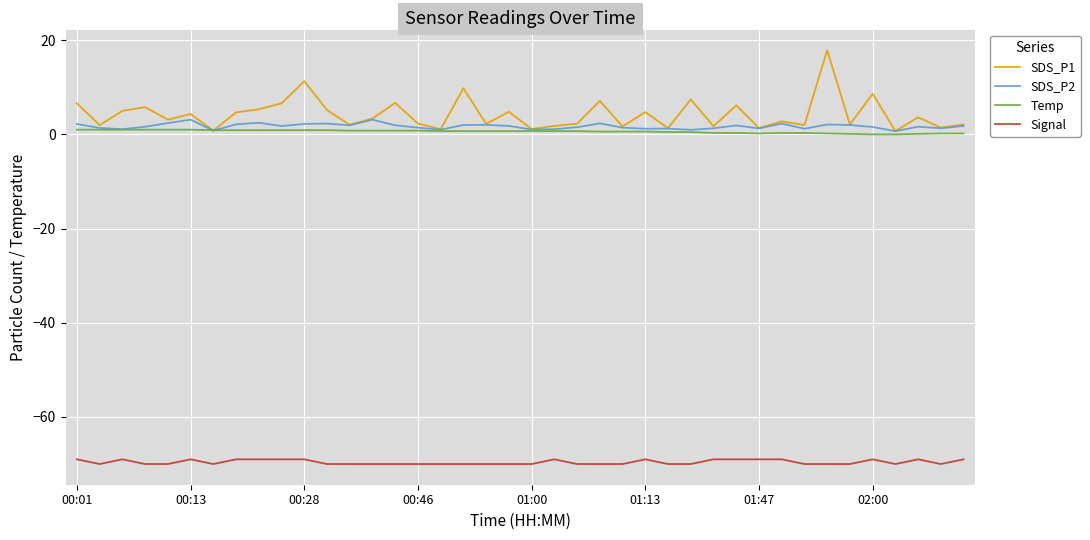

What is the sum of all SDS_P1 values?

171.0